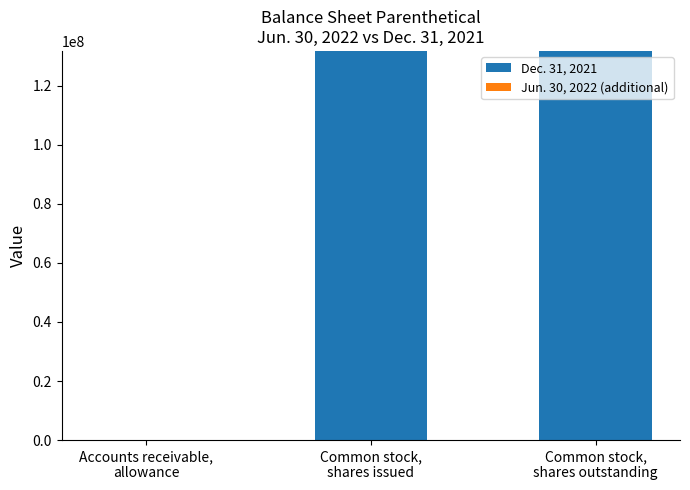

The value of Dec. 31, 2021 at Accounts receivable,
allowance is 249. True or false?

False